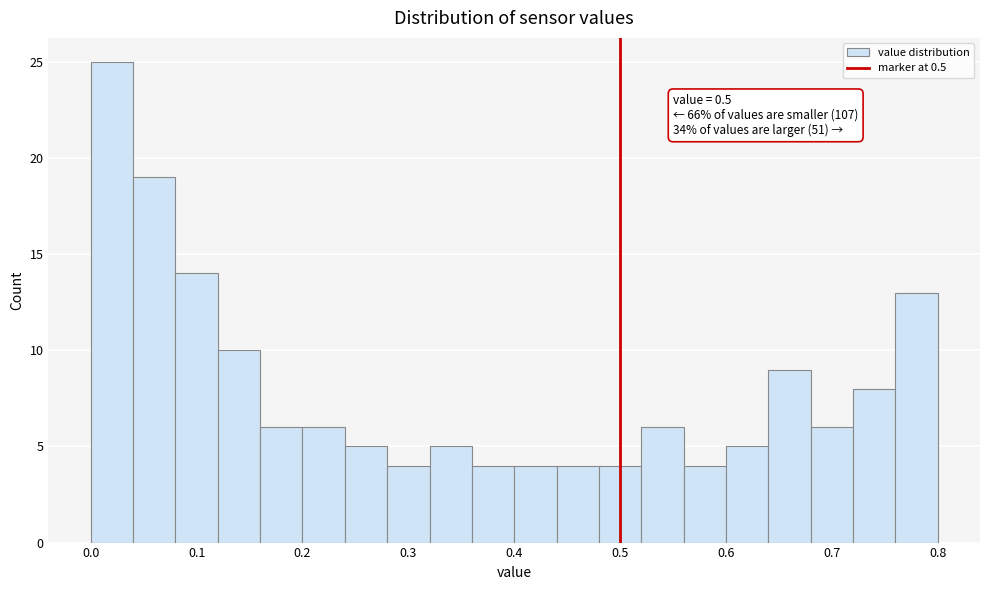

Which range on the x-axis has the tallest bar?

0.00 to 0.04